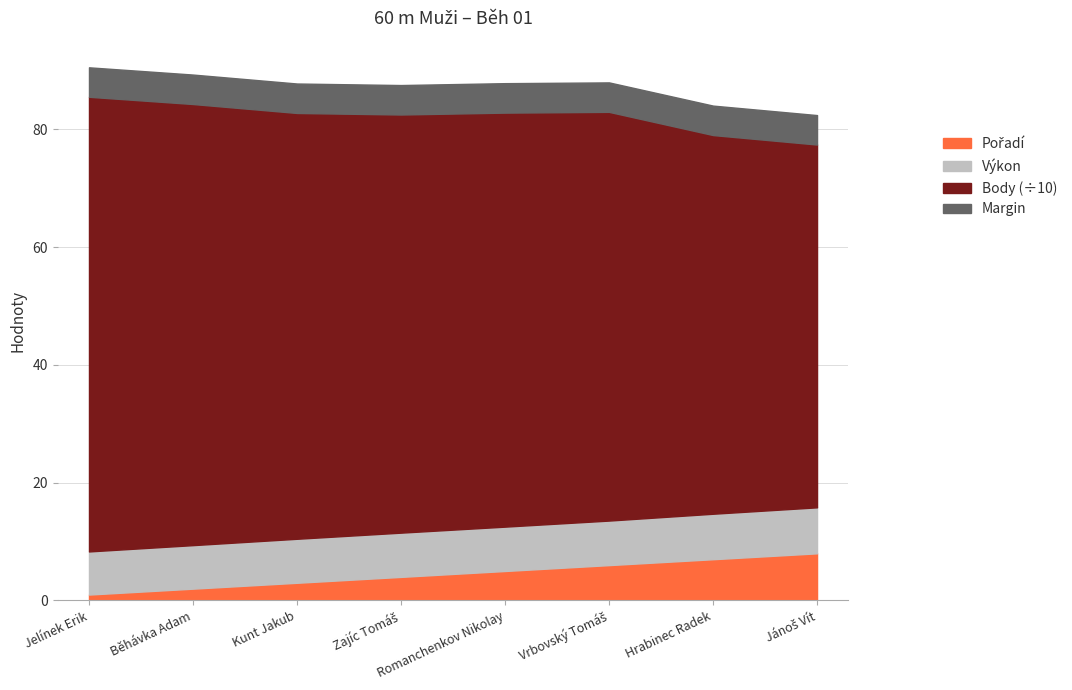

What is the value of the Body point at the 2nd from the left?

749.0